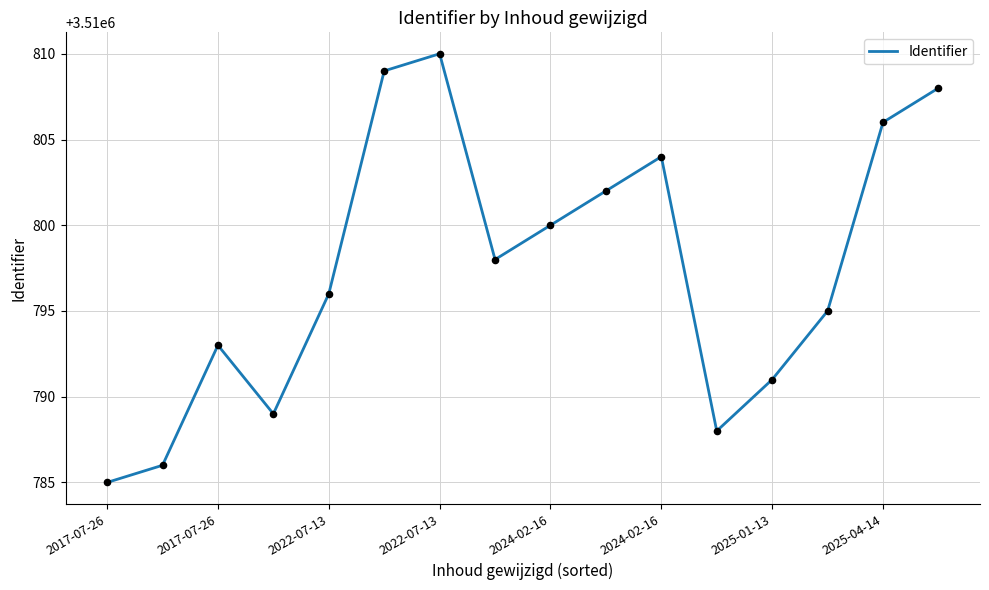

What is the smallest value displayed?

3510785